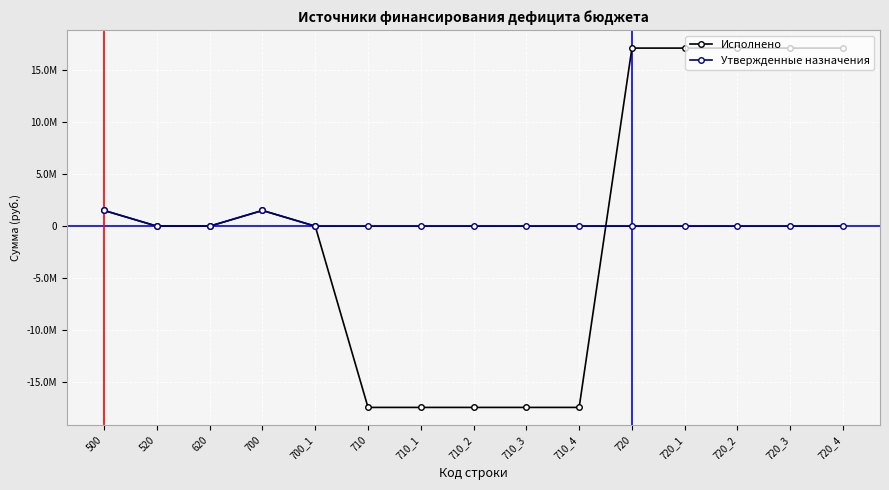

Does the chart have visible grid lines?

Yes